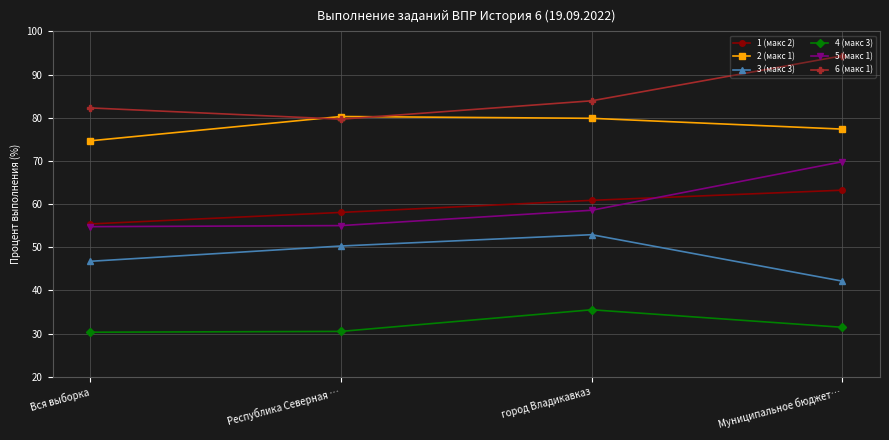

The 4 (макс 3) series shows 7.0 at Республика Северная …. True or false?

False